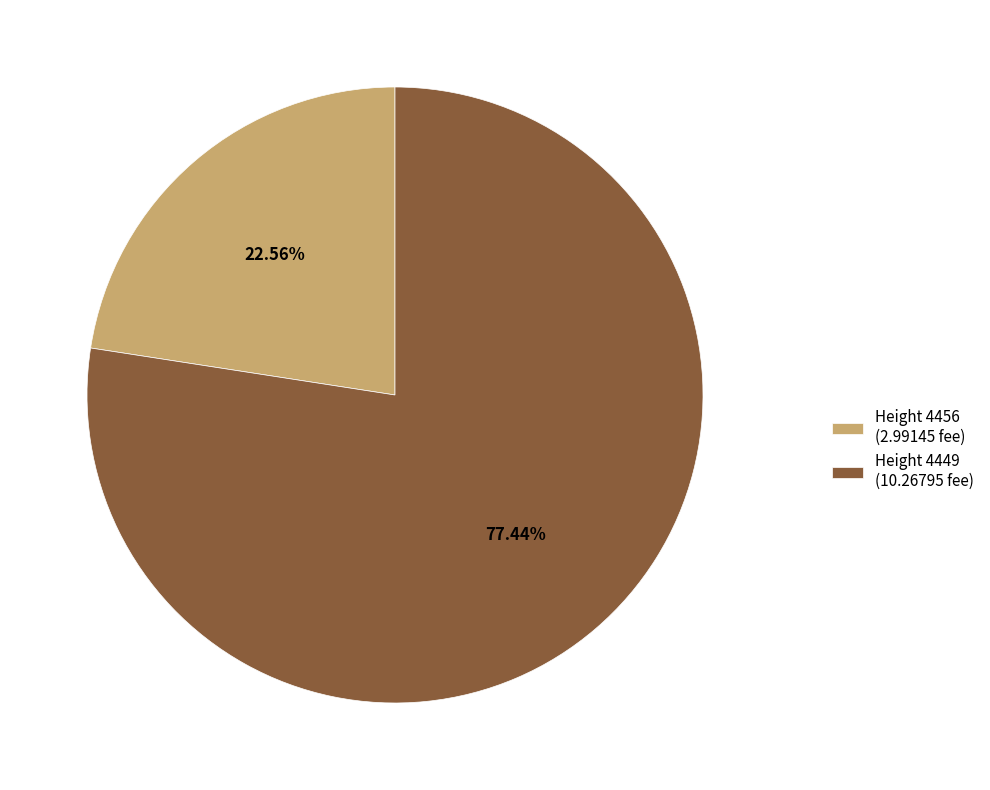

How many segments does this pie chart have?

2